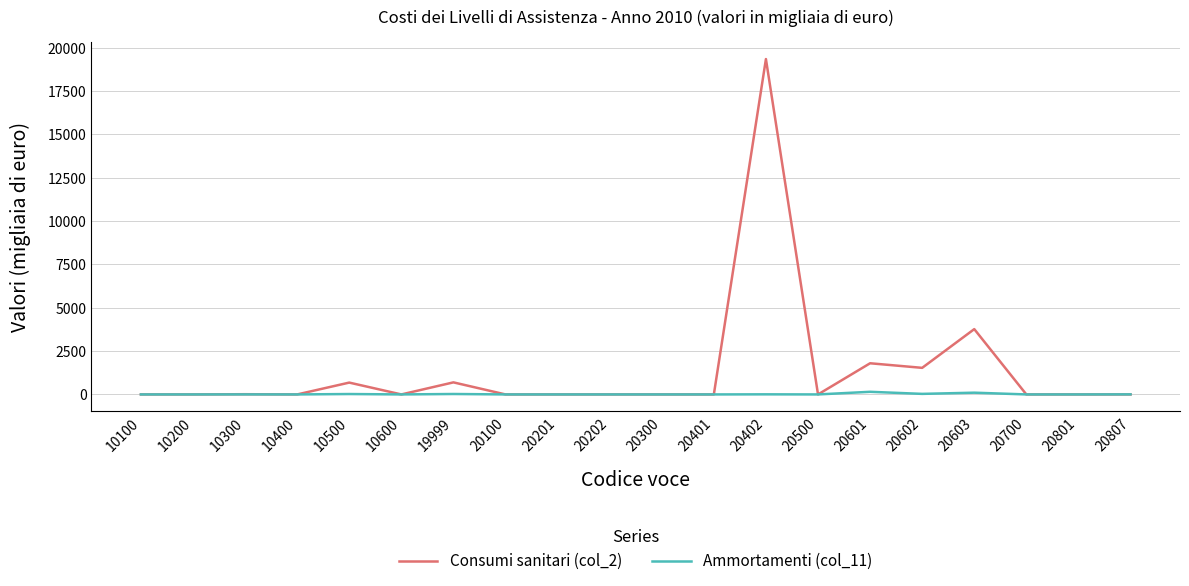

Which series has the widest spread of values?

Consumi sanitari (col_2)